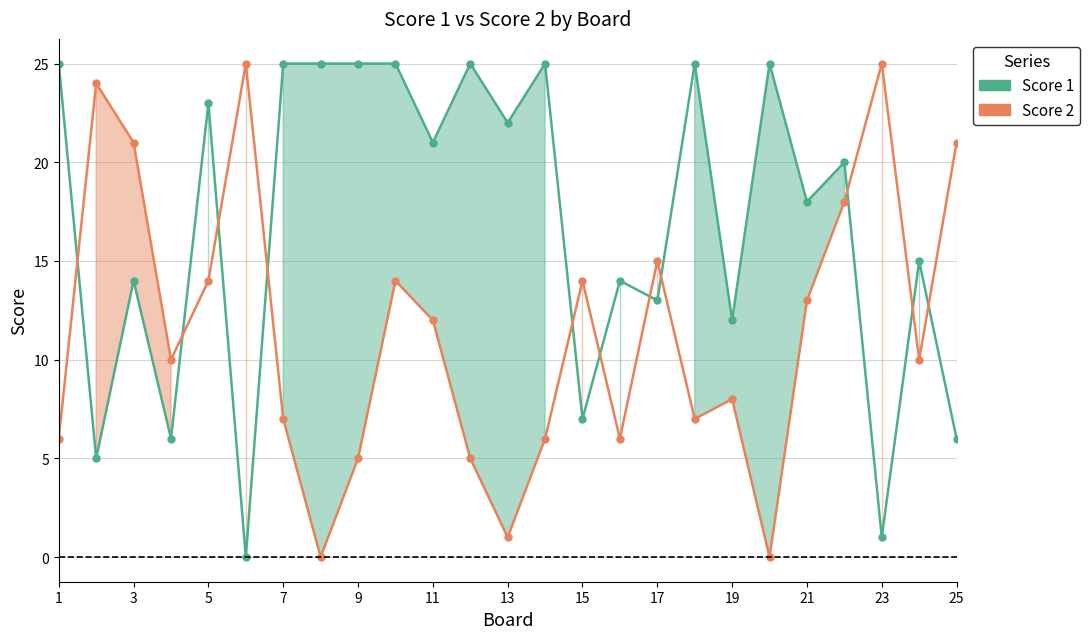

What is the maximum value for Score 1?

25